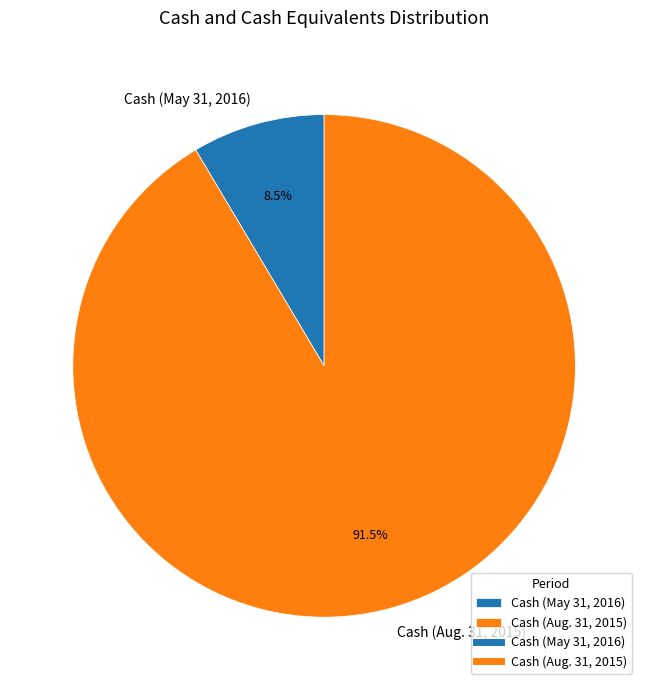

Rank the categories by value from highest to lowest.

Cash (Aug. 31, 2015), Cash (May 31, 2016)